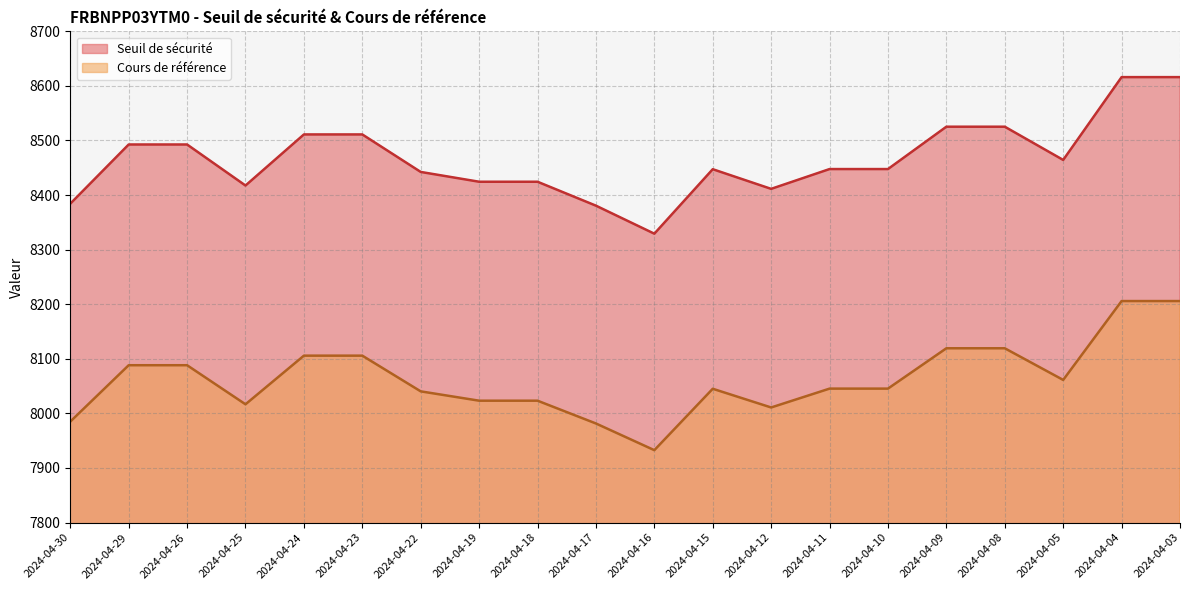

Does the chart have visible grid lines?

Yes